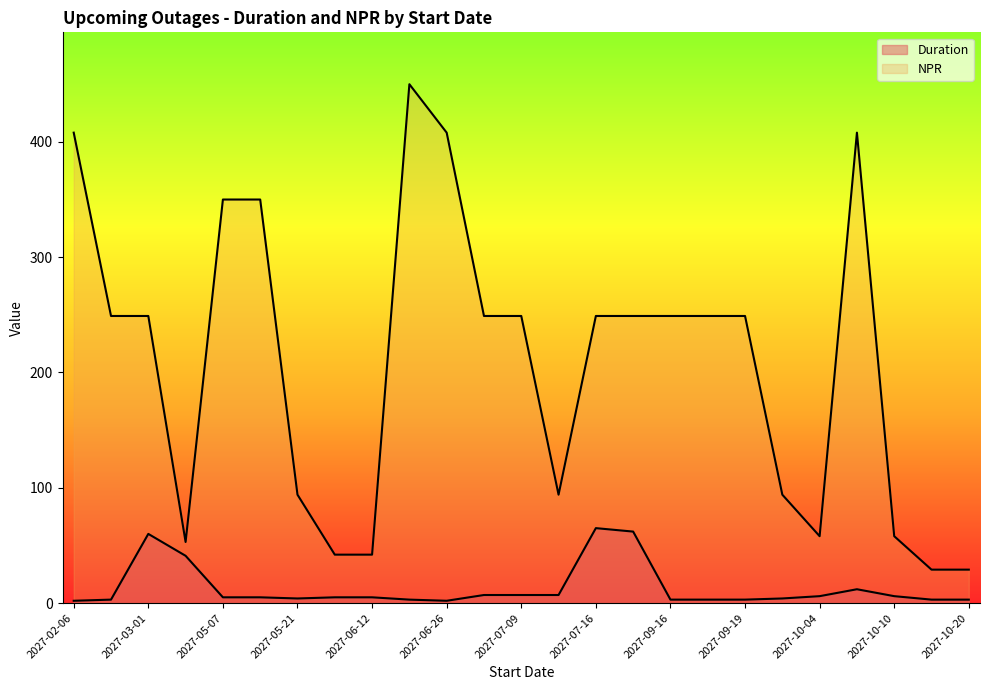

At which category does Duration reach its first local peak?

2027-03-01